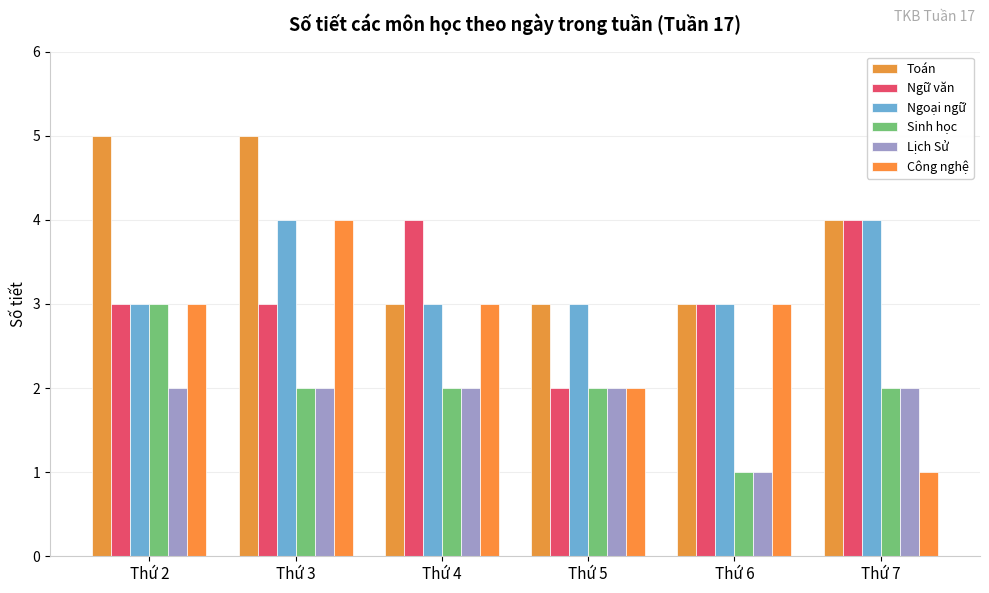

Does the chart contain any negative values?

No